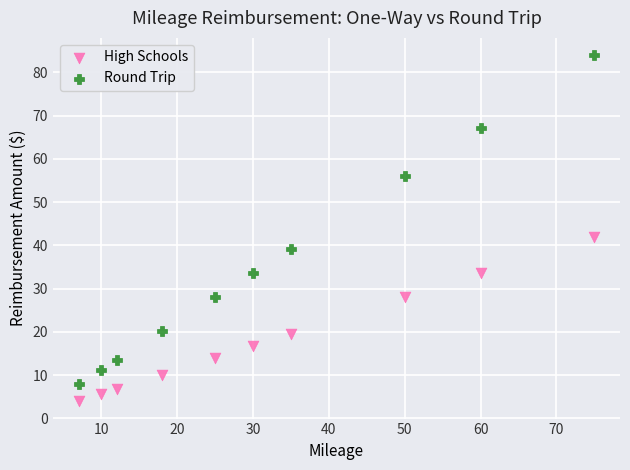

Which series contains the lowest Y value?

High Schools